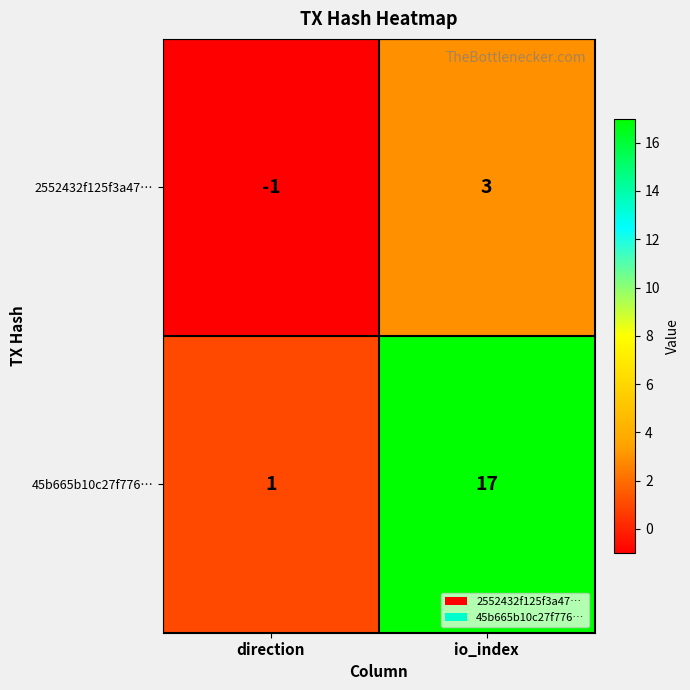

What is the total value across all series at io_index?

20